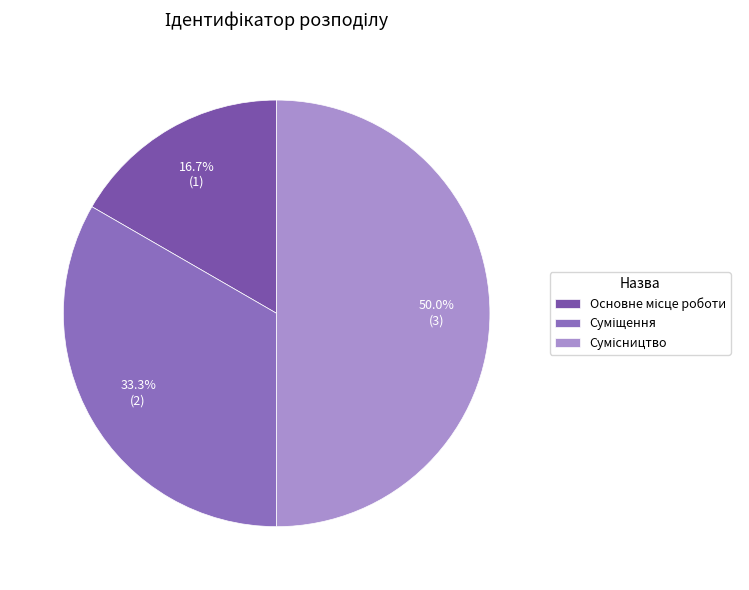

Is it true that Сумісництво is 64% of the pie?

False